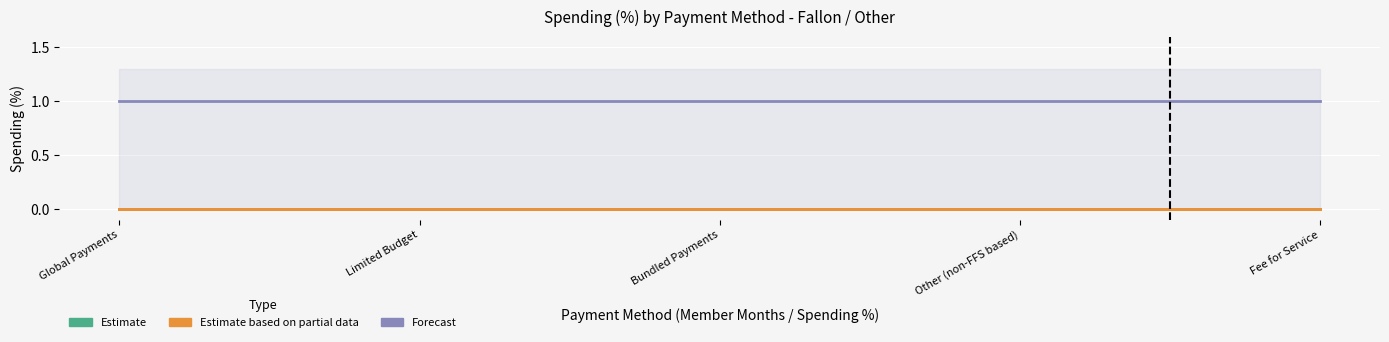

True or false: Other (non-FFS based) and Bundled Payments cross at least once.

False